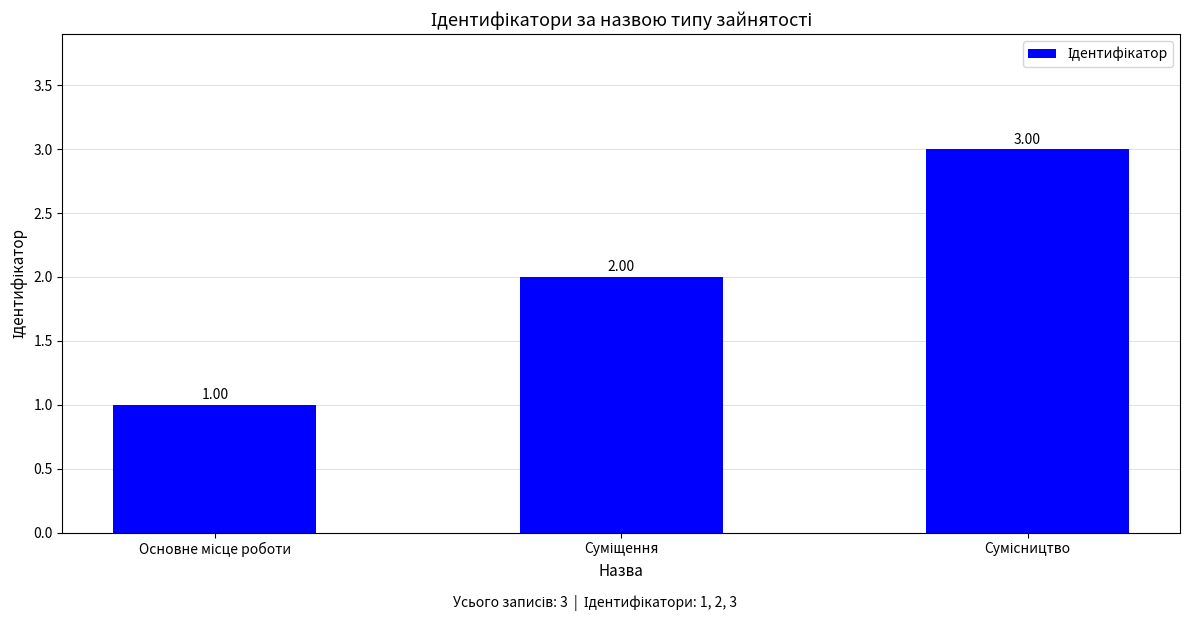

What is the sum of all values?

6